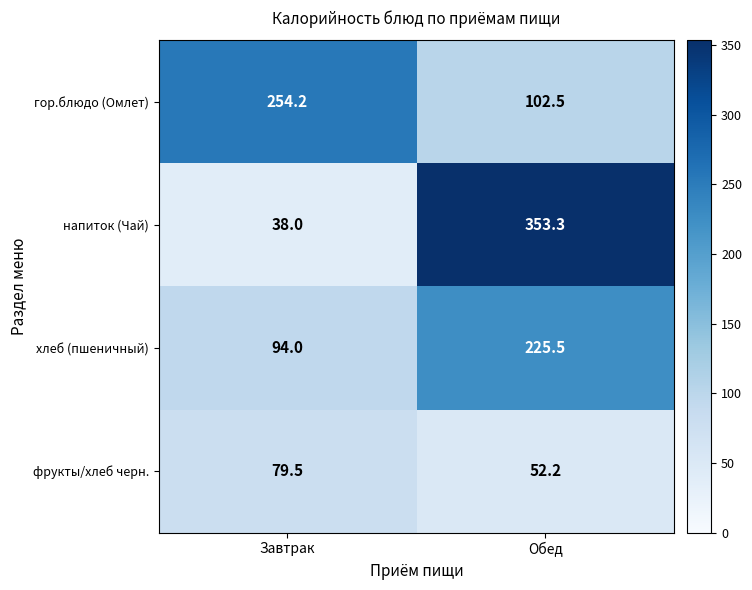

Where is напиток (Чай) nearest to the value 195?

Завтрак